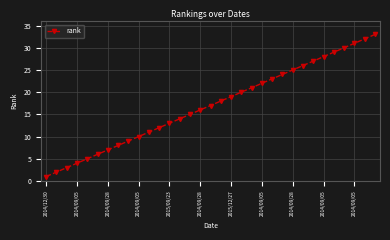

True or false: there are more than 2 points higher than both neighbors.

False